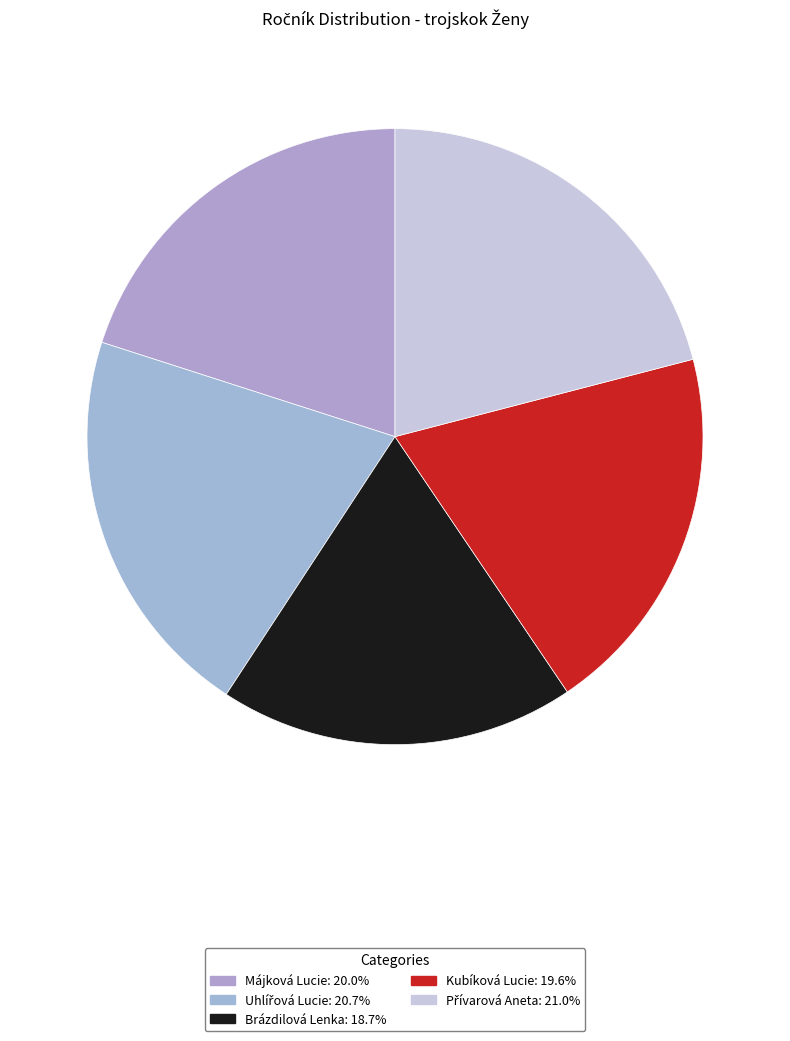

To the nearest percent, what is the difference between the largest and smallest slice percentages?

2%